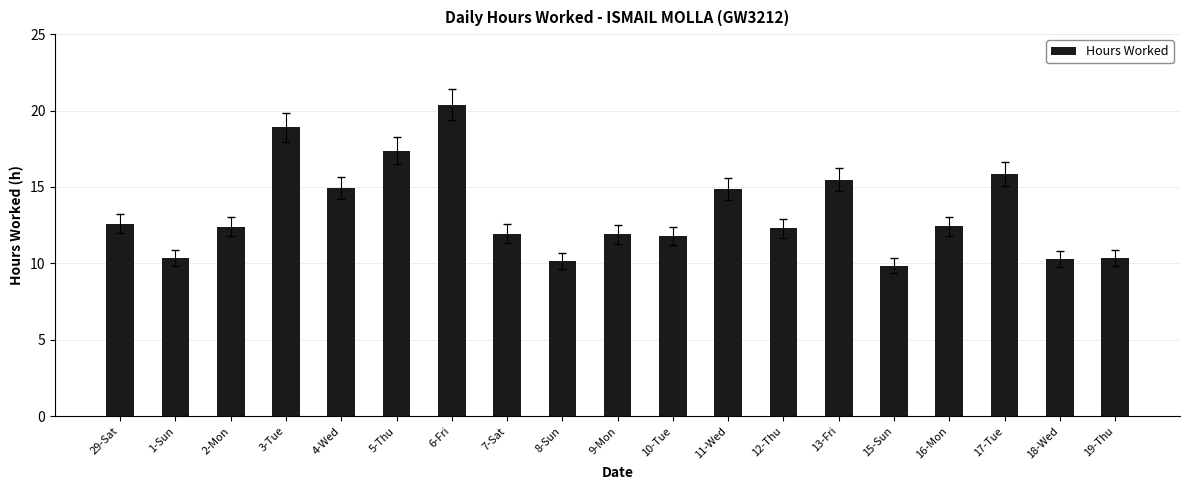

How many series are shown in this chart?

1